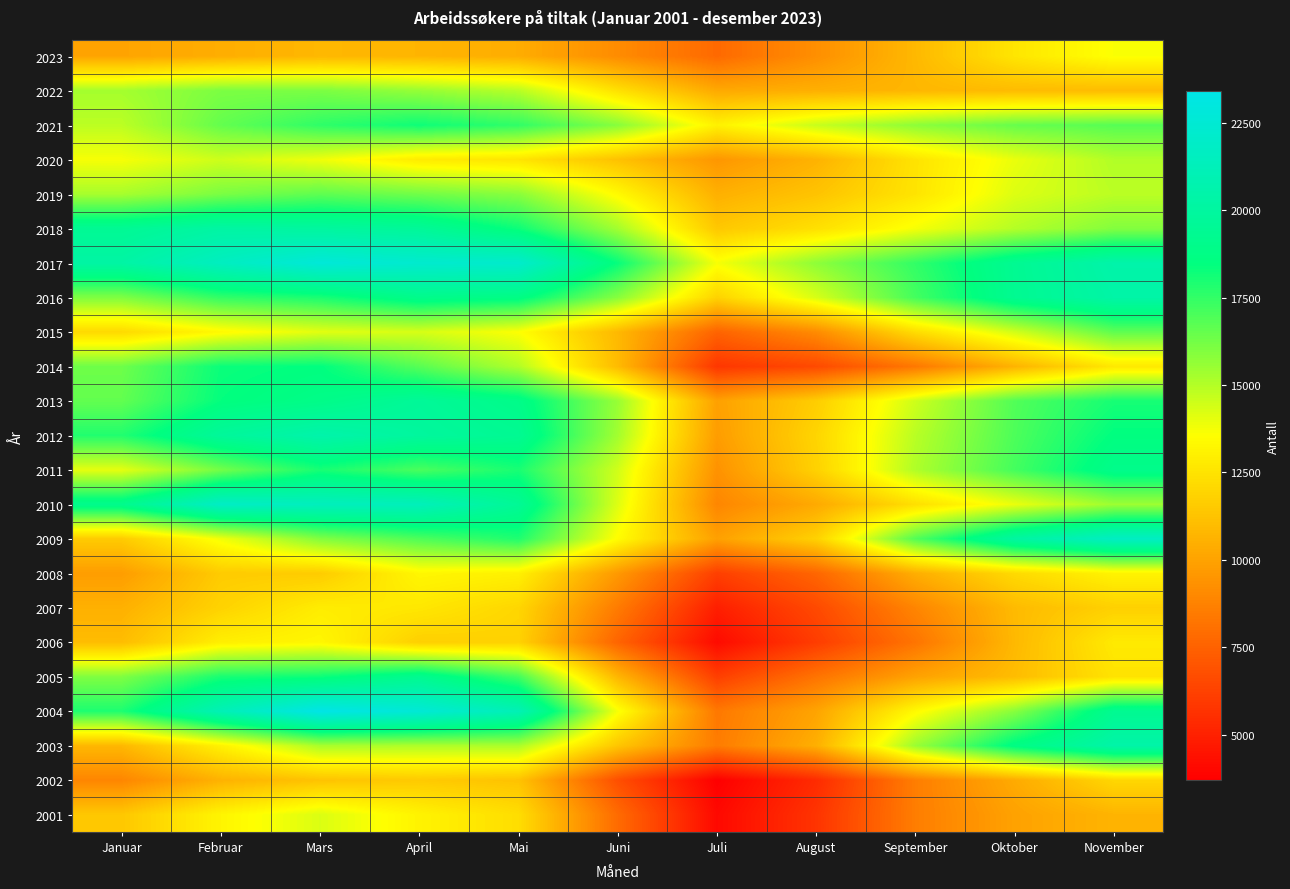

What is the difference between the highest and lowest values at Oktober?

10153